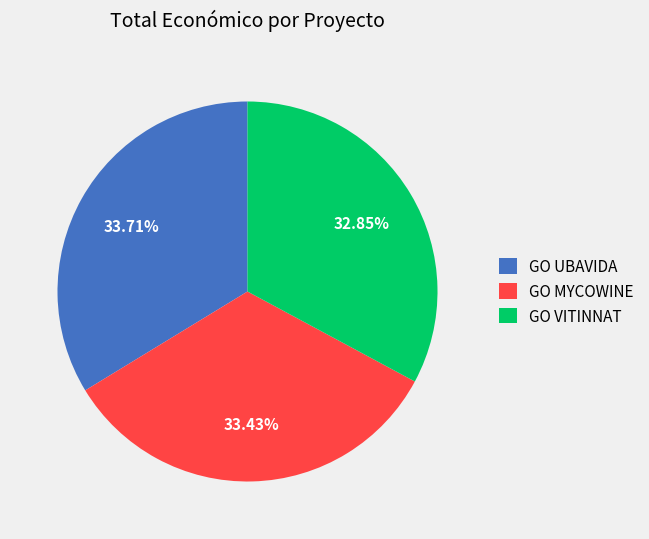

Which slice is the smallest?

GO VITINNAT